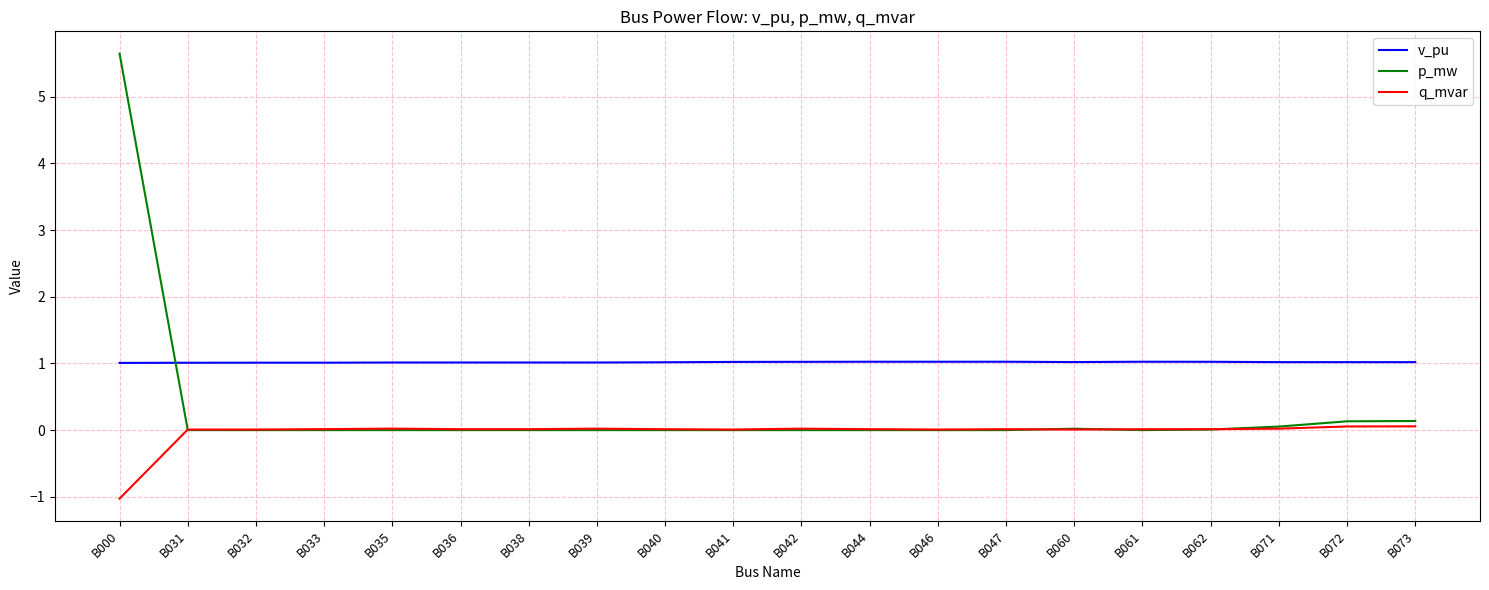

True or false: q_mvar and v_pu intersect in this chart.

False